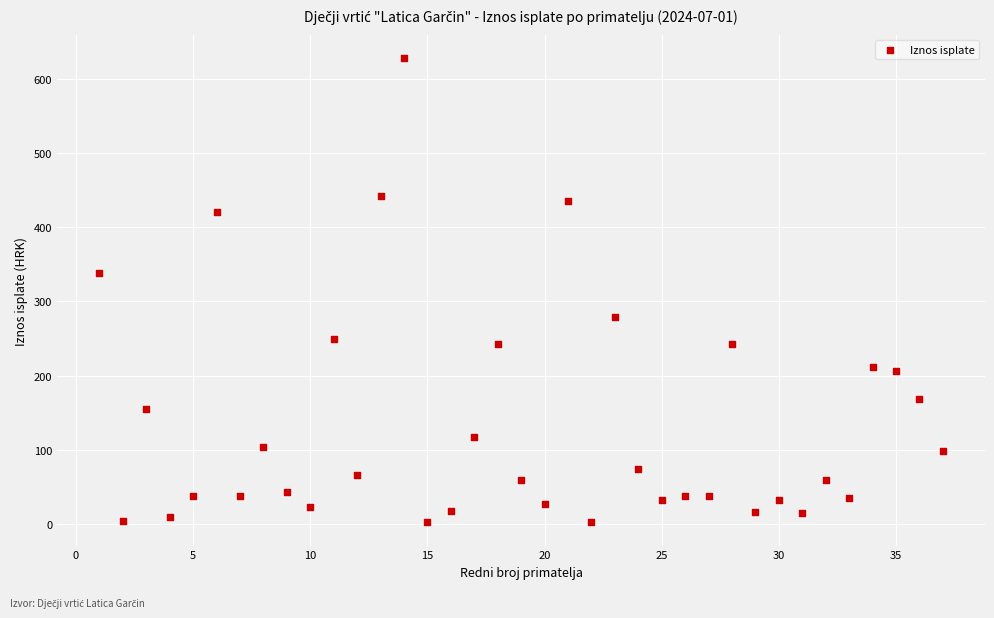

What Y value in the scatter plot is closest to 315?

337.9